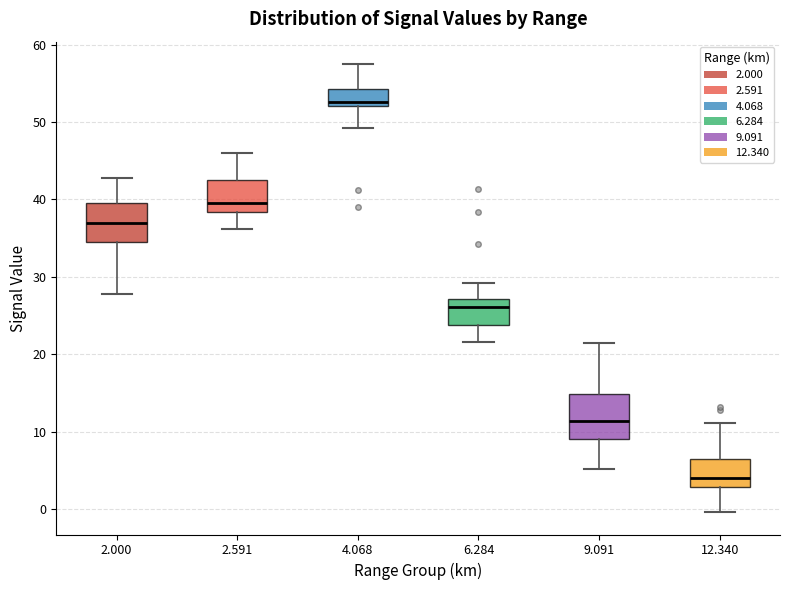

Reading left to right, read every box against the y-axis: the position of its median line, the range the box covers, and the ends of its whiskers. The values are not printed on the chart, so give them approximately, as read against the axis.

2.000: median 37, box 35 to 40, whiskers 28 to 43
2.591: median 40, box 38 to 43, whiskers 36 to 46
4.068: median 53, box 52 to 54, whiskers 49 to 58
6.284: median 26, box 24 to 27, whiskers 22 to 29
9.091: median 11, box 9 to 15, whiskers 5 to 21
12.340: median 4, box 3 to 6, whiskers 0 to 11